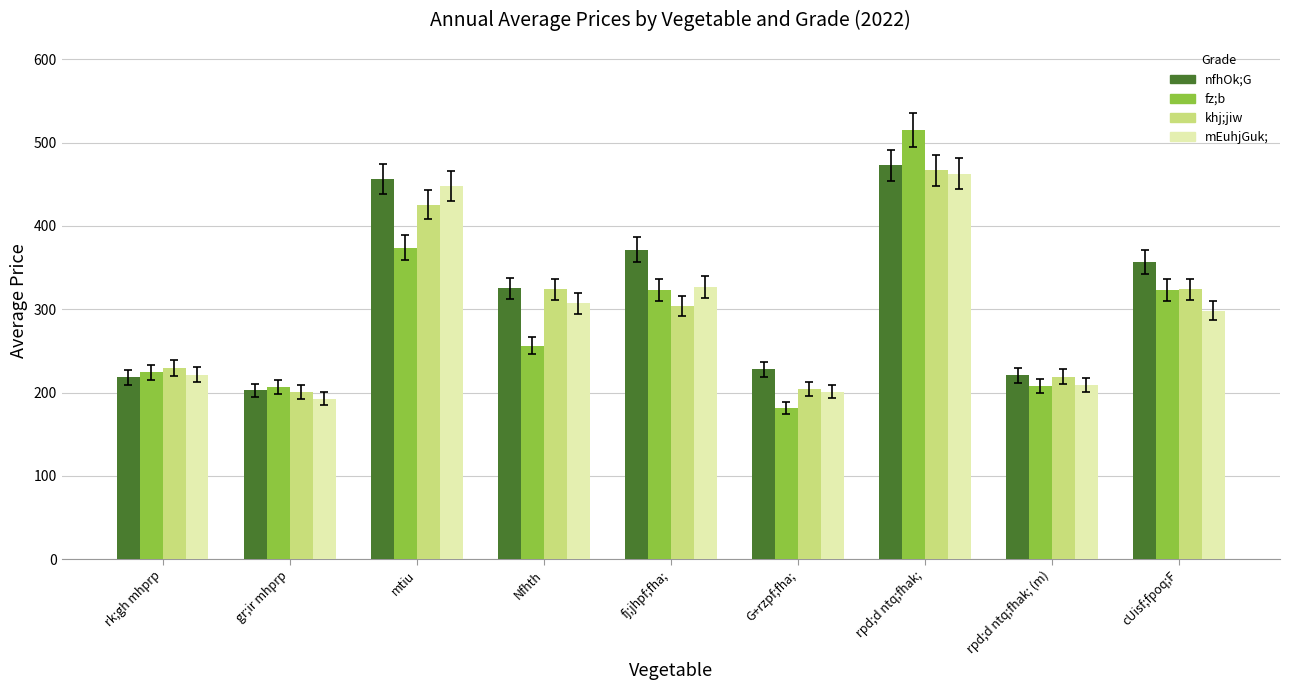

What is the lowest value of the mEuhjGuk; series?

192.6